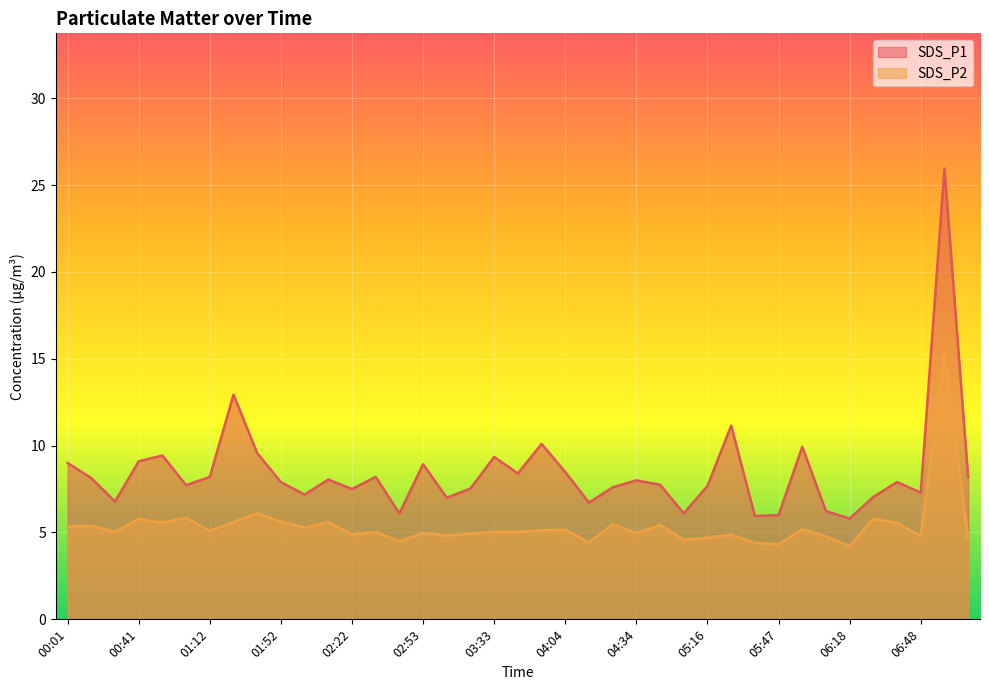

At how many categories does at least one series exceed 9?

9